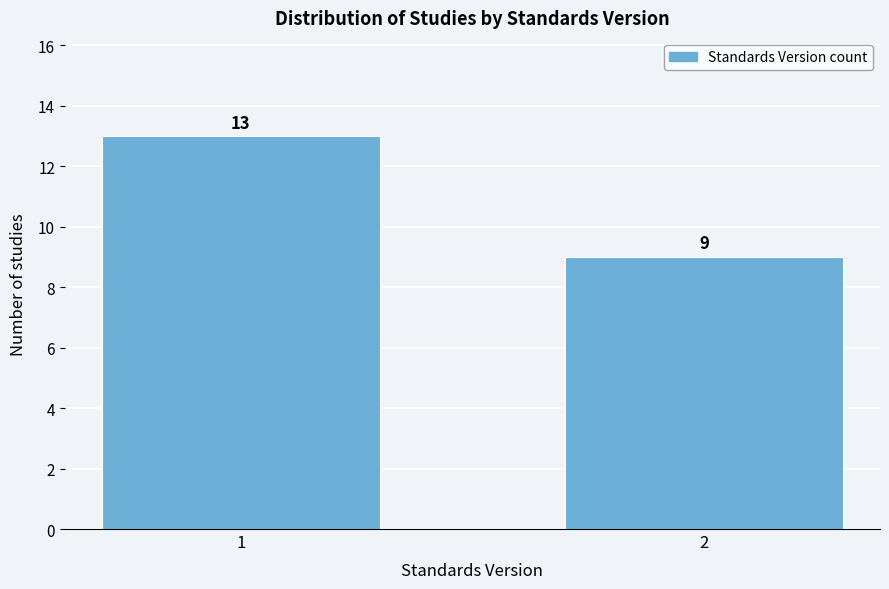

Reading left to right, extract all data points from this chart.

13	9